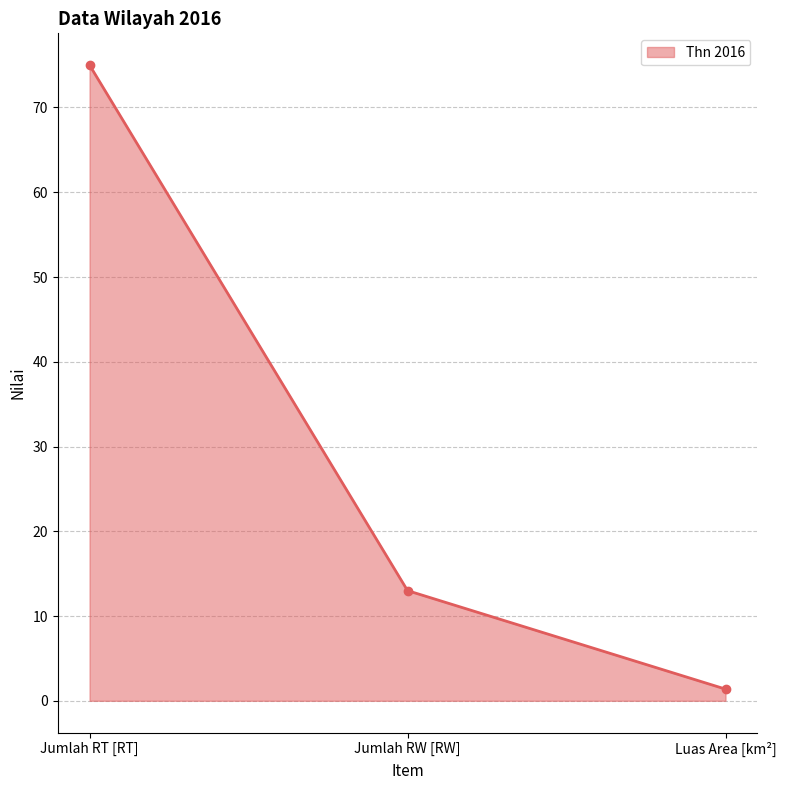

List the labels in order of value, largest first.

Jumlah RT [RT], Jumlah RW [RW], Luas Area [km²]